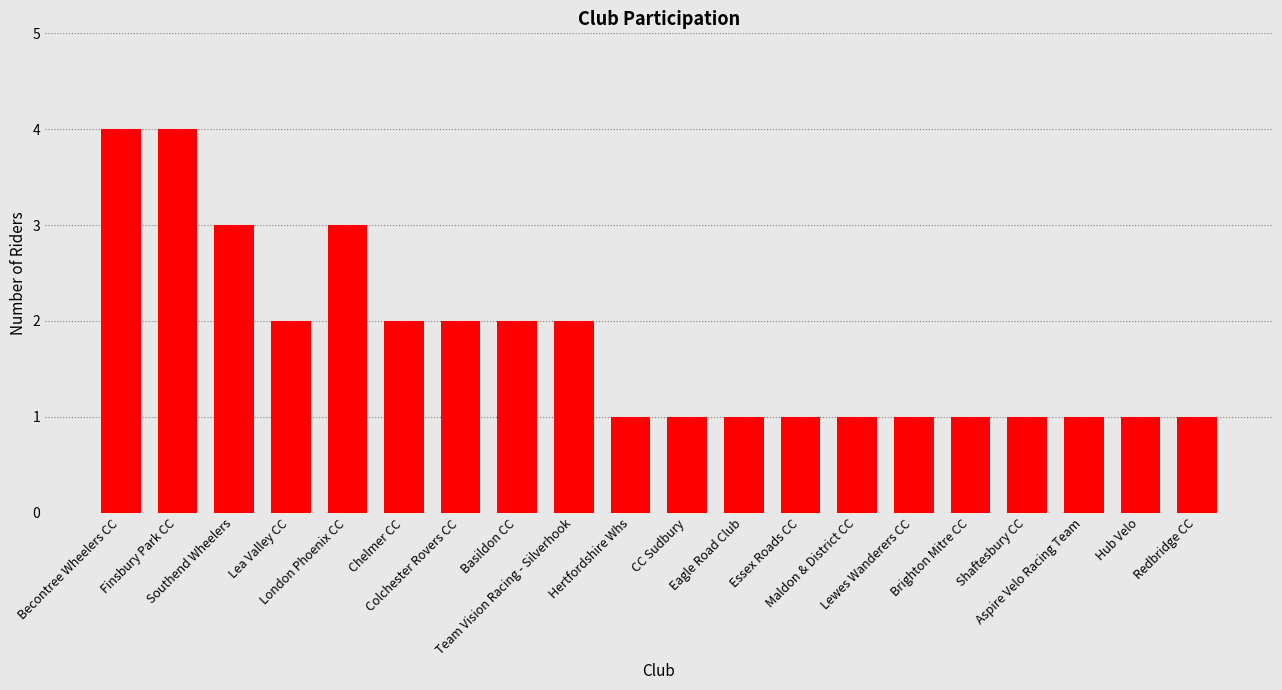

What is the value of the 17th bar from the left?

1